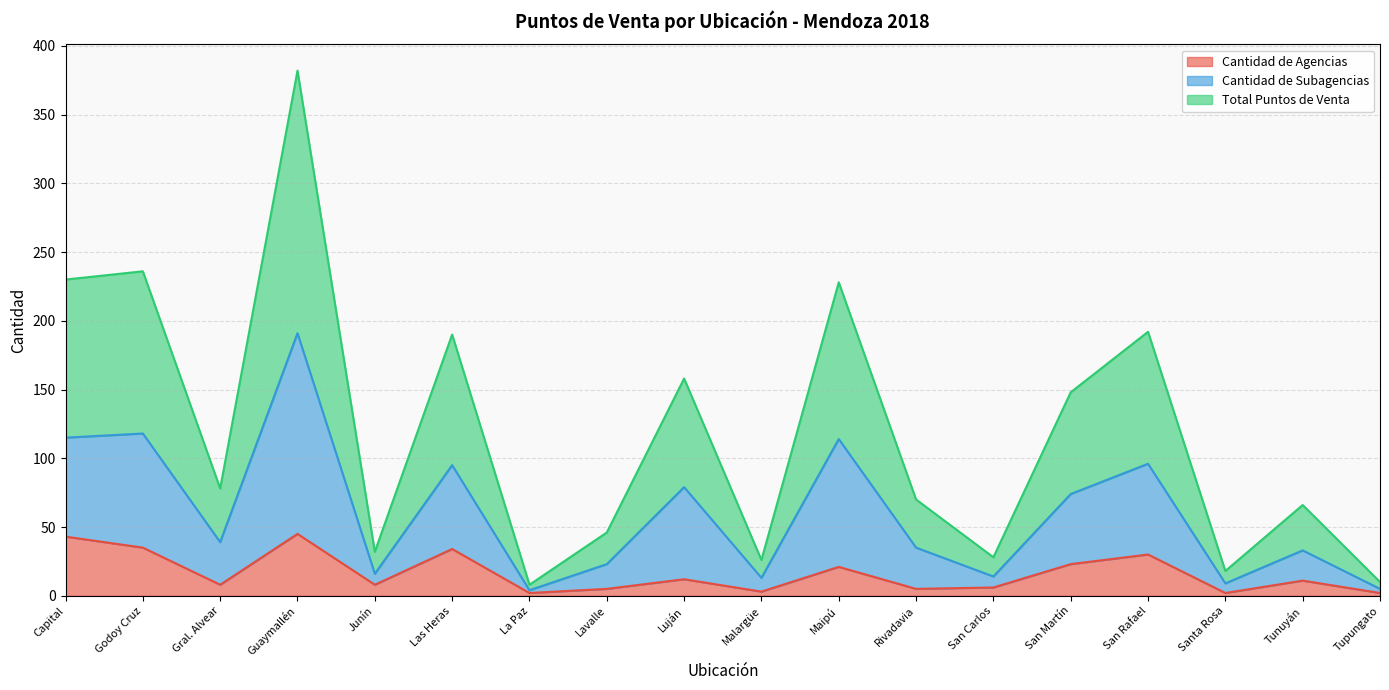

Rank the series at Capital from lowest to highest value.

Cantidad de Agencias, Cantidad de Subagencias, Total Puntos de Venta